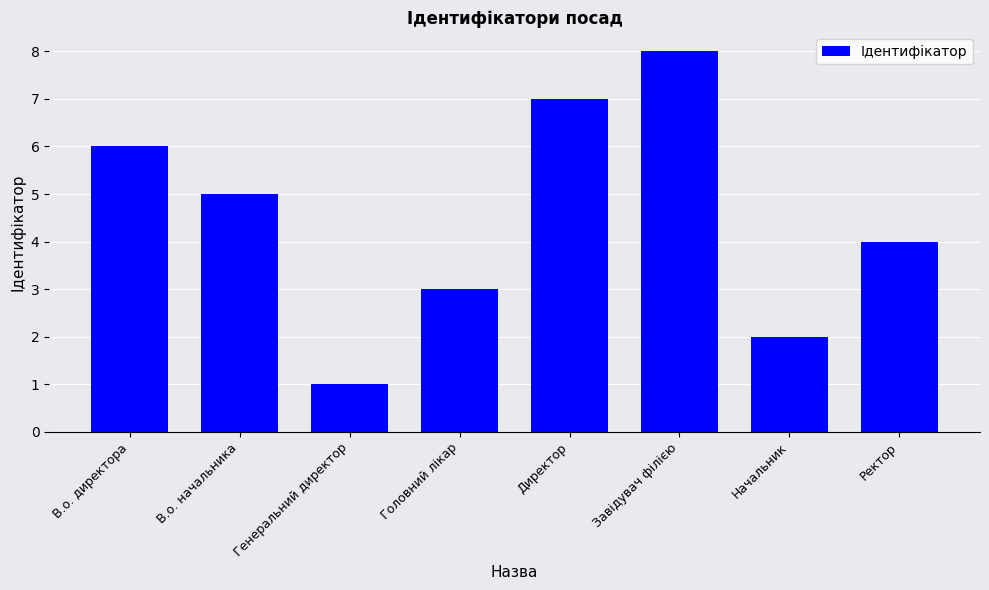

What is the change in value from Генеральний директор to Директор?

+6